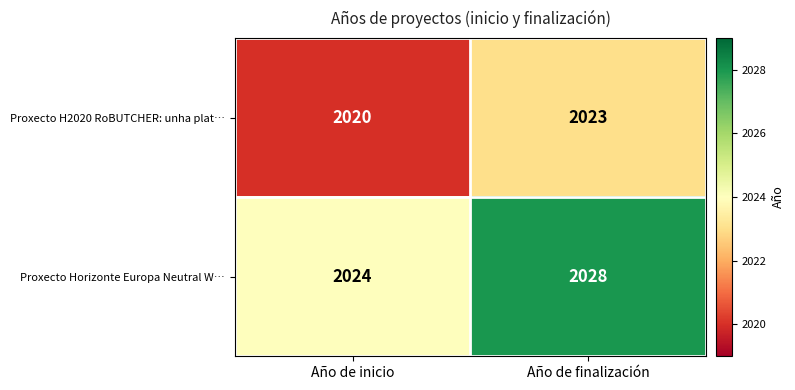

Which series has the largest range (max minus min)?

Proxecto Horizonte Europa Neutral W…